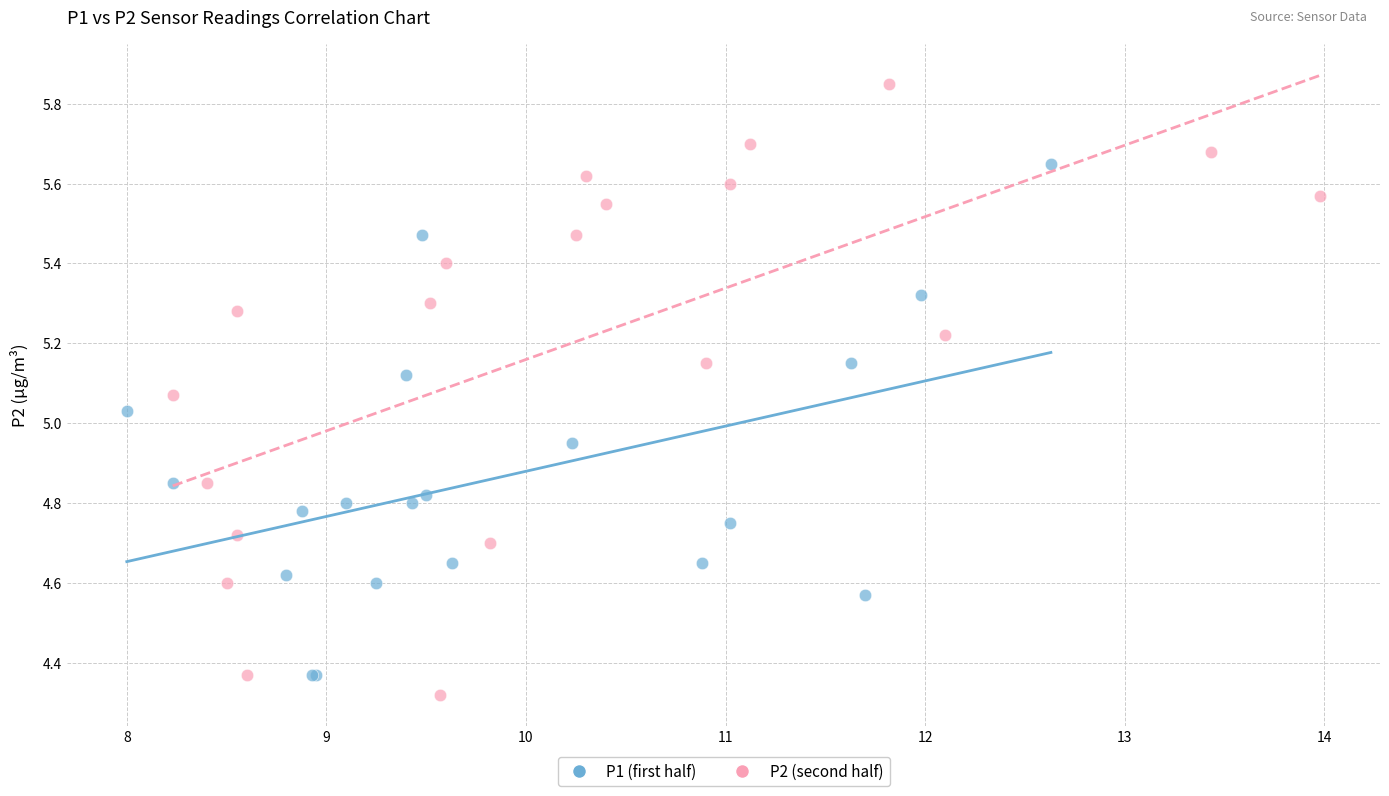

Which series reaches the maximum Y coordinate?

P2 (second half)